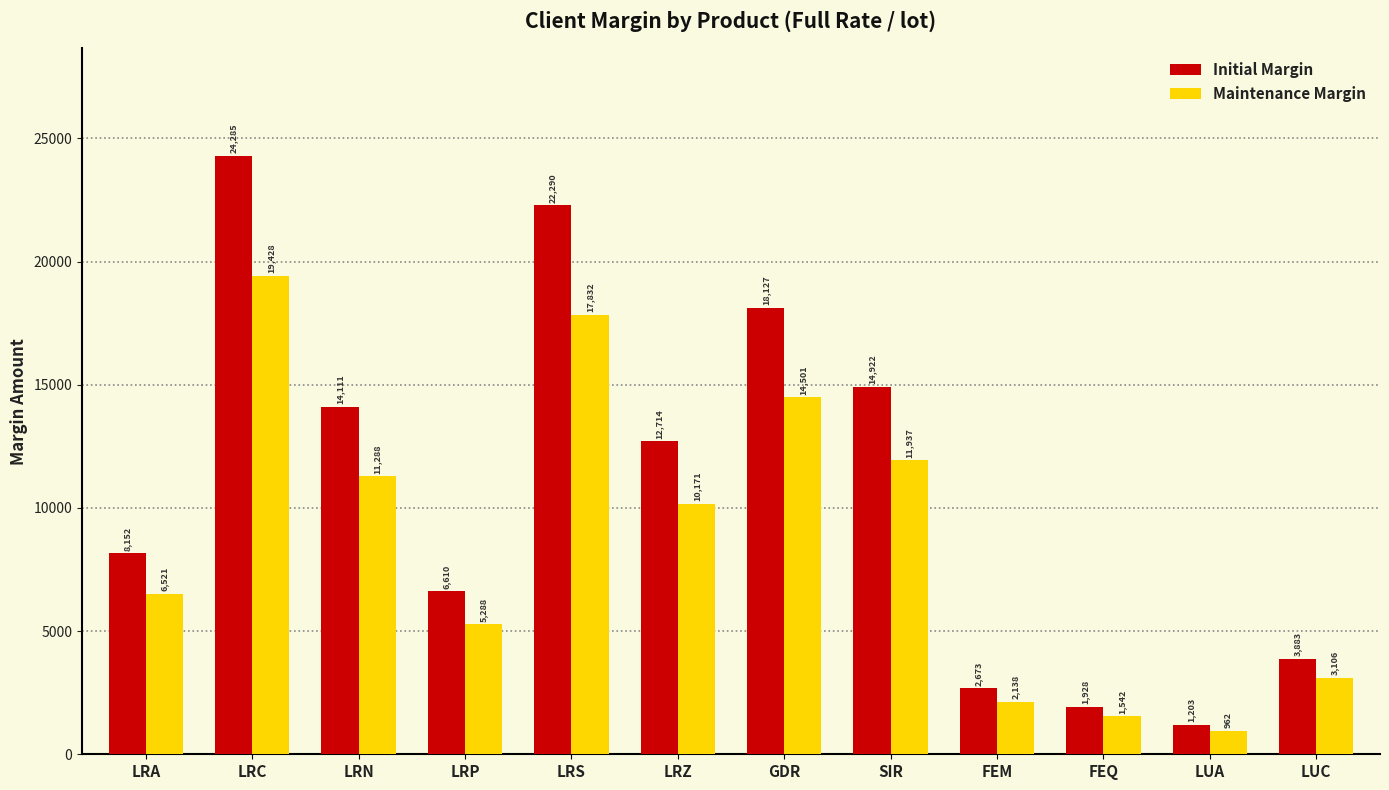

What is the label of the 12th bar from the left?

LUC